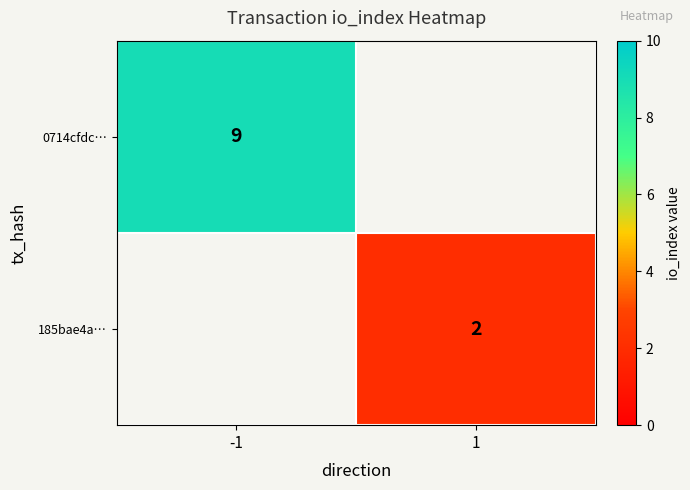

Which has a higher value, 1 or -1?

-1